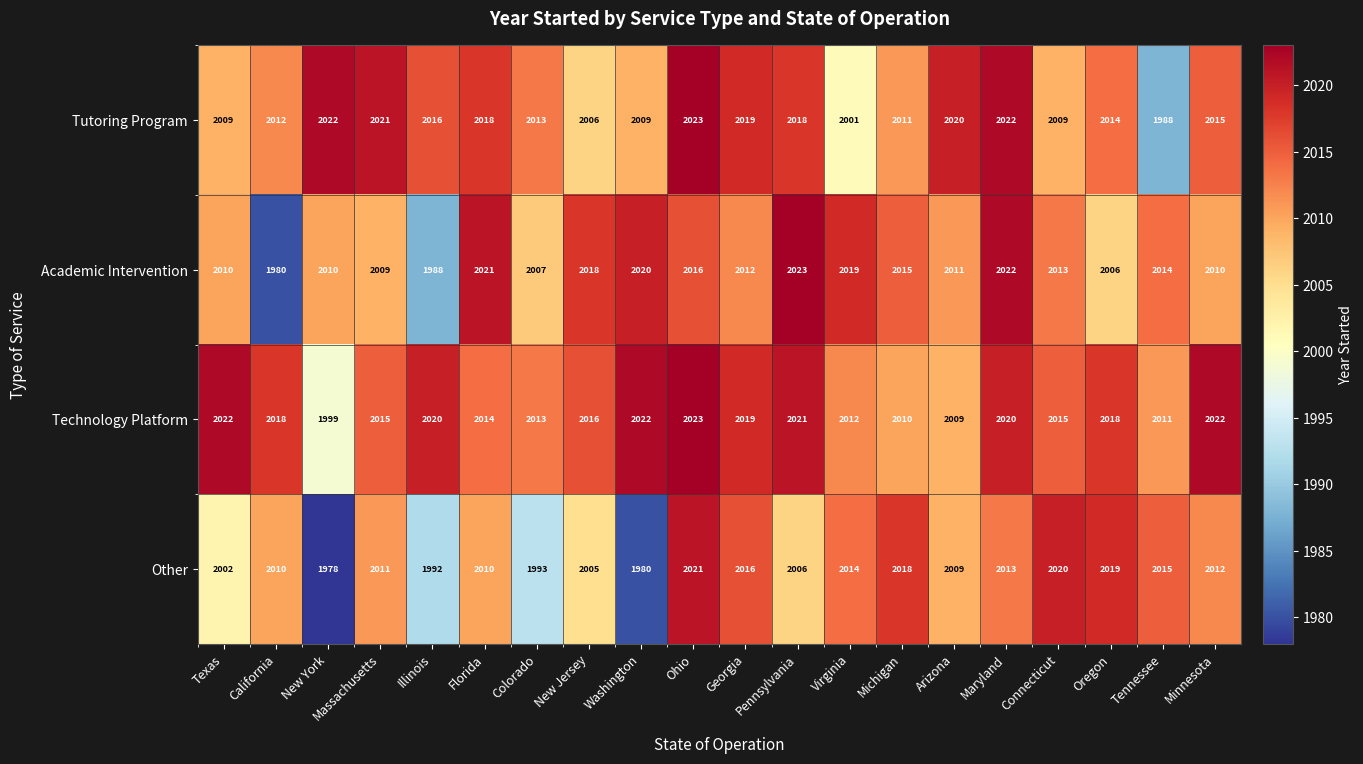

What is the difference between the maximum and minimum values in the Other series?

43